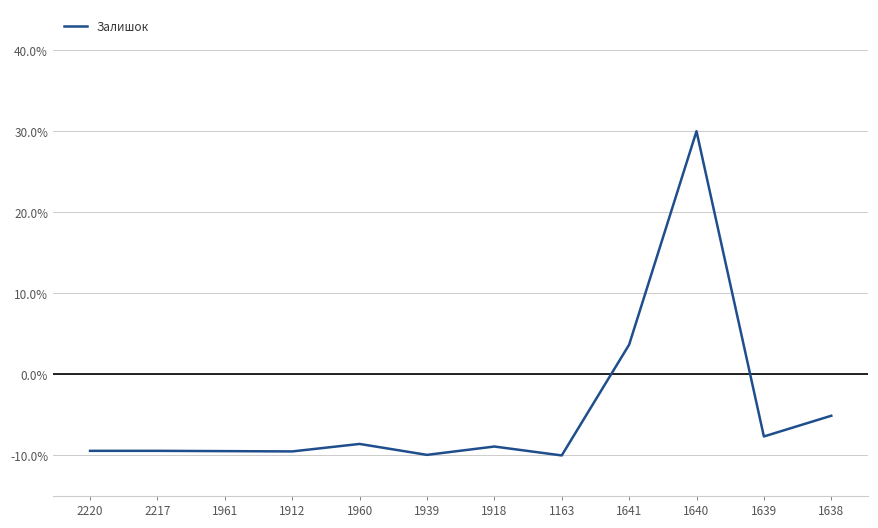

What is the difference between the maximum and minimum values?

0.4